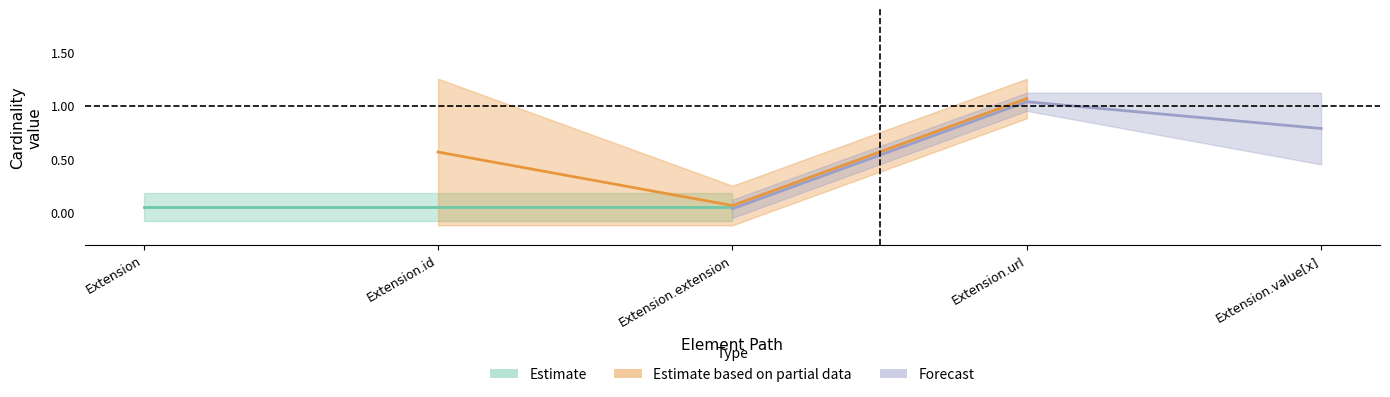

Is this an area chart (filled region under the line)?

No